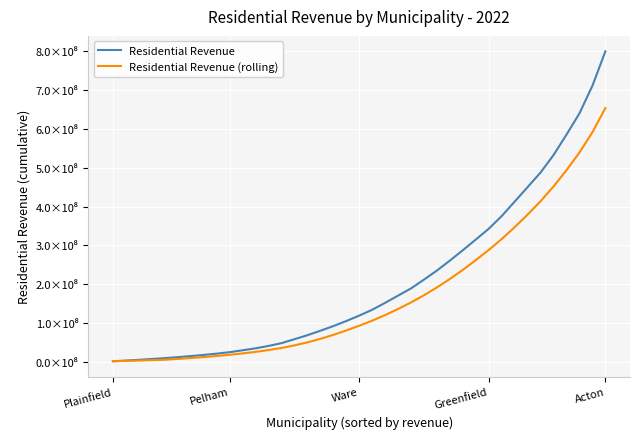

Which category has the highest value in the Residential Revenue series?

Acton